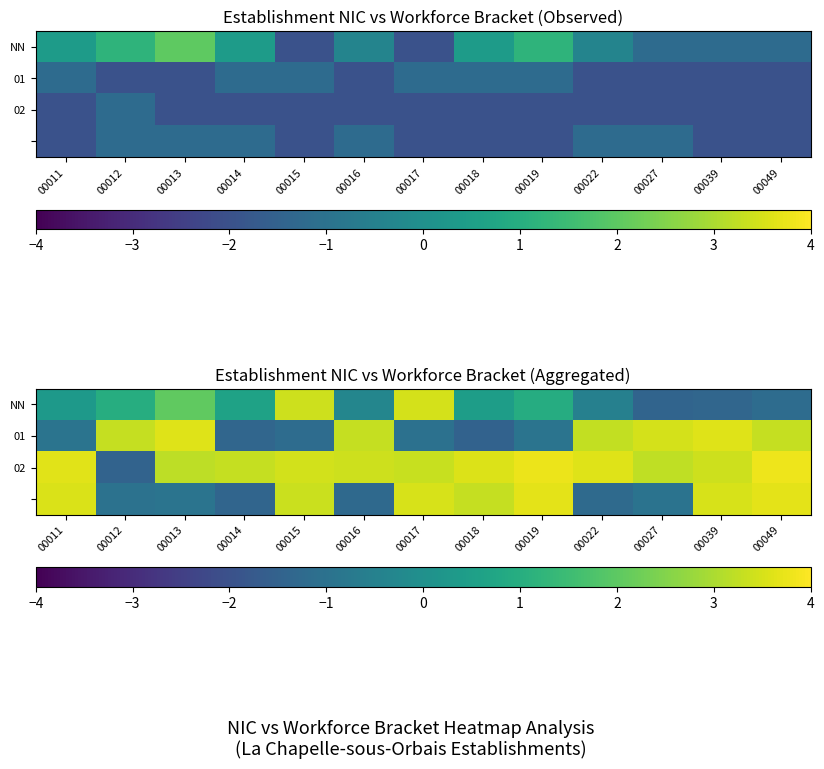

What is the lowest value of the 02 series?

-1.5